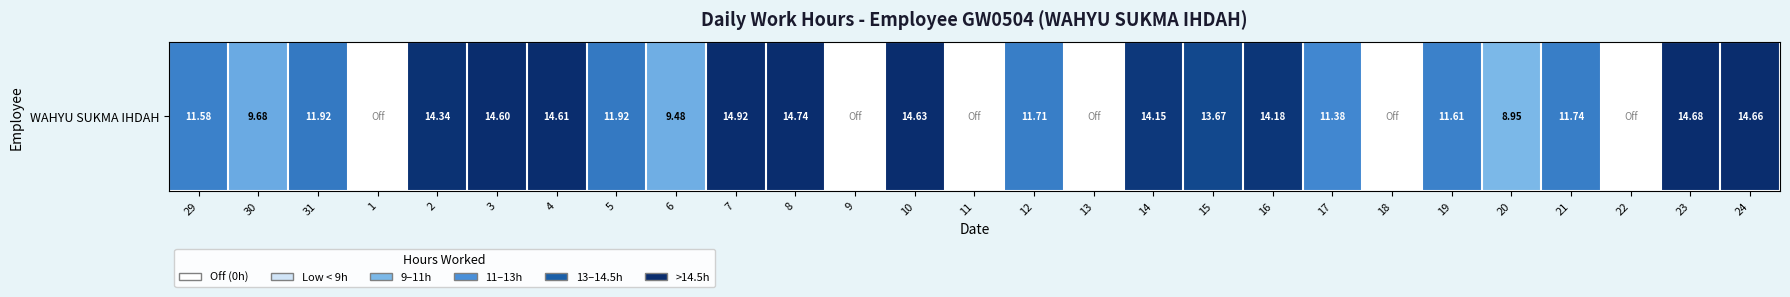

How many data points are above 11?

18